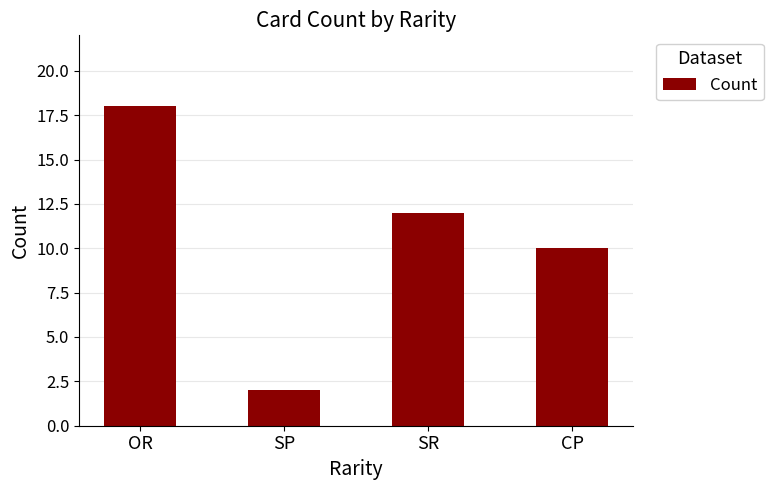

How many categories are shown in the chart?

4